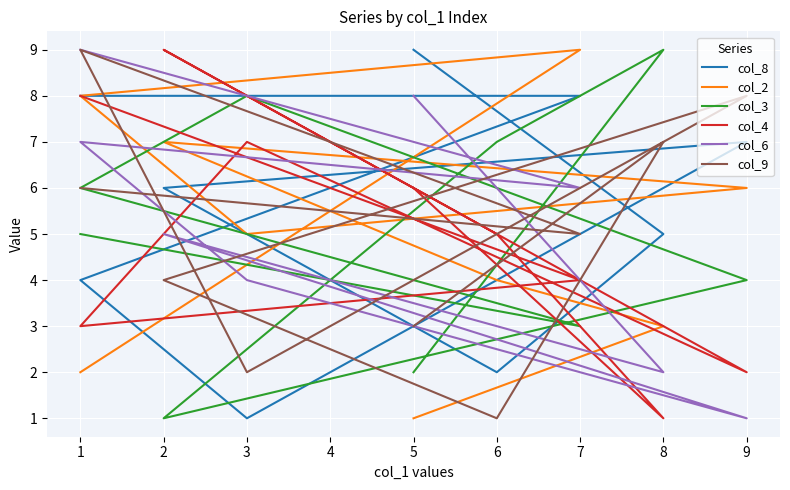

What are all the series names shown in the legend?

col_8, col_2, col_3, col_4, col_6, col_9